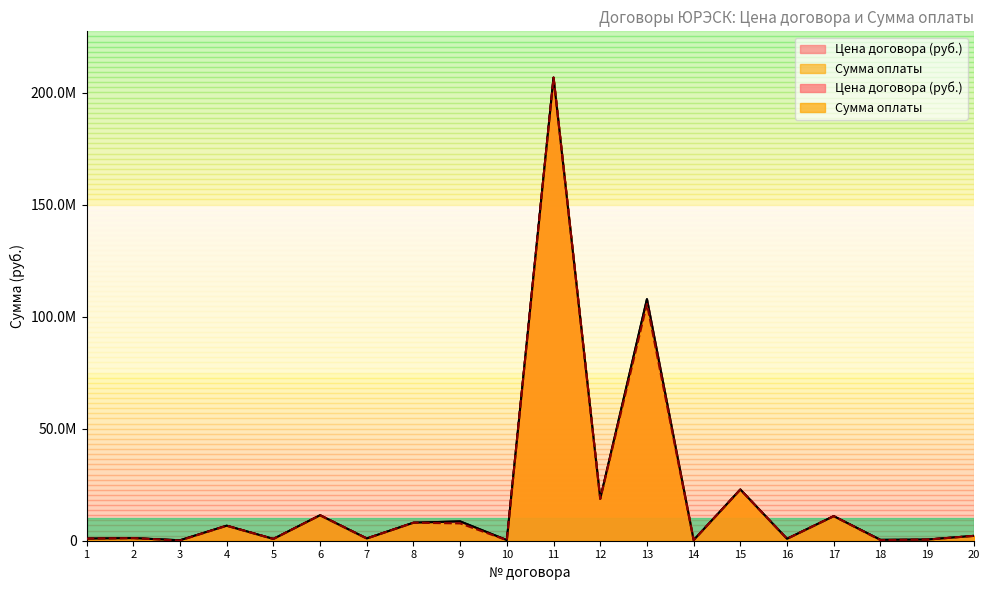

Reading left to right, what are all the values shown in this chart?

Цена договора (руб.): 915954.8	1147013.0	197514.5	6699319.0	780000.0	11360921.1	990000.0	8032600.0	8618717.0	253000.0	206776608.3	18699463.7	107852706.3	235867.0	22853898.3	840000.0	10956322.8	387006.2	493543.3	2160000.0
Сумма оплаты: 915954.8	1147013.0	54794.3	6699319.0	780000.0	11360921.1	990000.0	8032600.0	7734730.3	253000.0	206776608.3	18614397.3	105731762.5	219328.0	22816862.7	840000.0	10956322.8	262100.0	493543.3	2160000.0